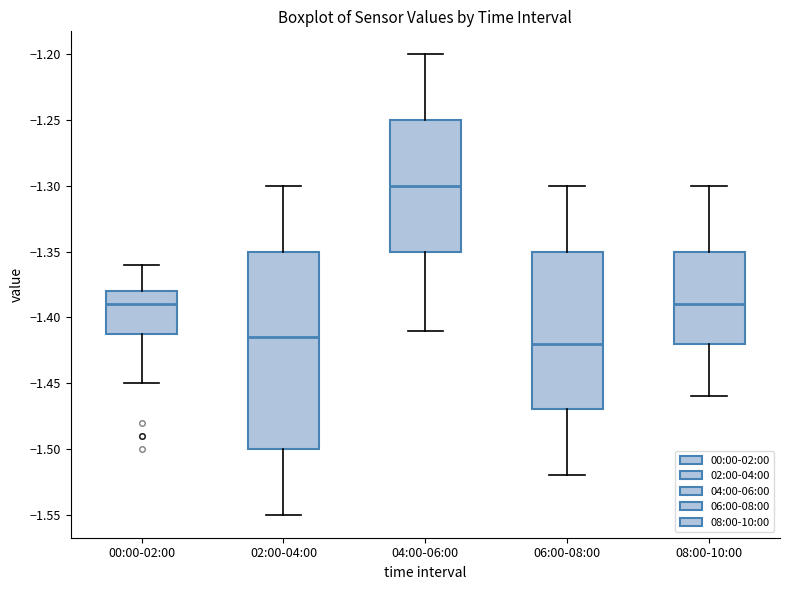

Reading left to right, transcribe this box plot: for each box, give where its median line is, the range the box spans, and where its two whiskers end, as read against the y-axis. The values are not printed on the chart, so give them approximately, as read against the axis.

00:00-02:00: median -1.390, box -1.410 to -1.380, whiskers -1.450 to -1.360
02:00-04:00: median -1.415, box -1.500 to -1.350, whiskers -1.550 to -1.300
04:00-06:00: median -1.300, box -1.350 to -1.250, whiskers -1.410 to -1.200
06:00-08:00: median -1.420, box -1.470 to -1.350, whiskers -1.520 to -1.300
08:00-10:00: median -1.390, box -1.420 to -1.350, whiskers -1.460 to -1.300